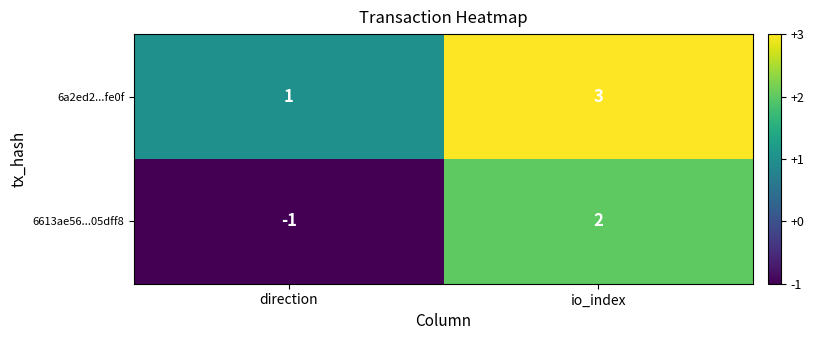

What is the sum of the 6a2ed2...fe0f values at io_index and direction?

4